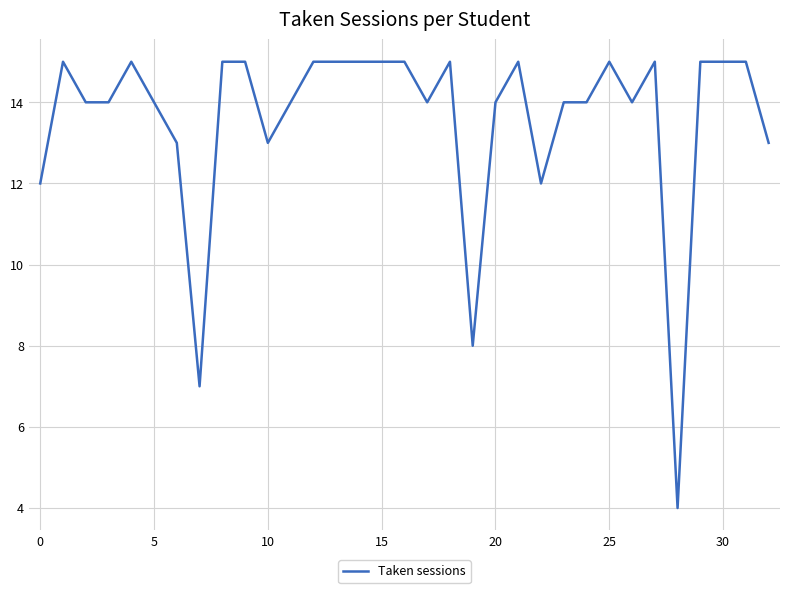

What is the smallest value displayed?

4